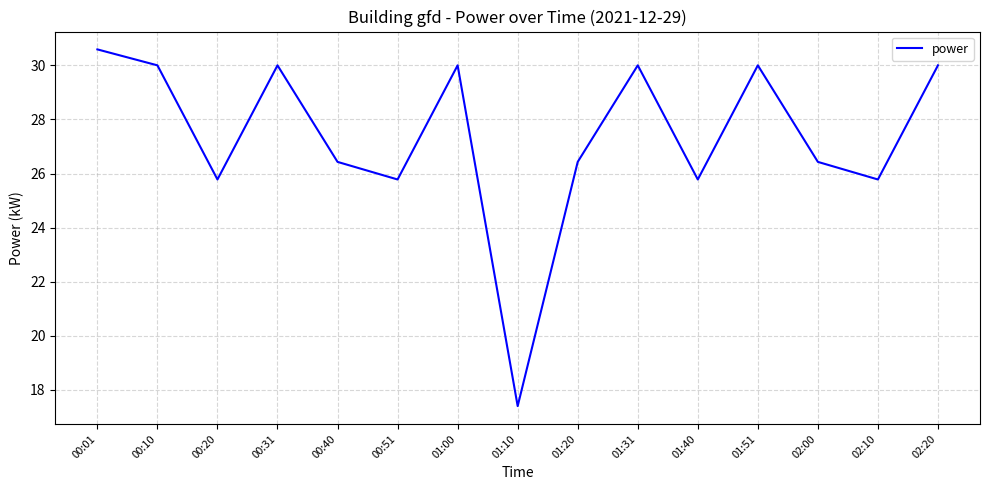

Does the chart display data point markers on the line(s)?

No